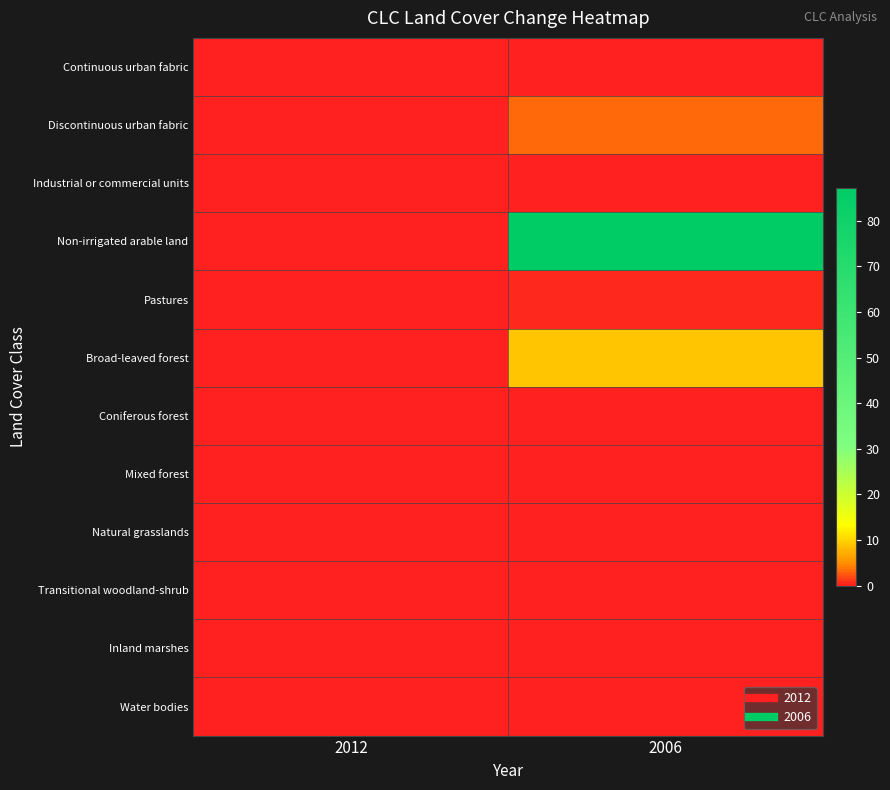

What is the greatest value displayed?

87.2